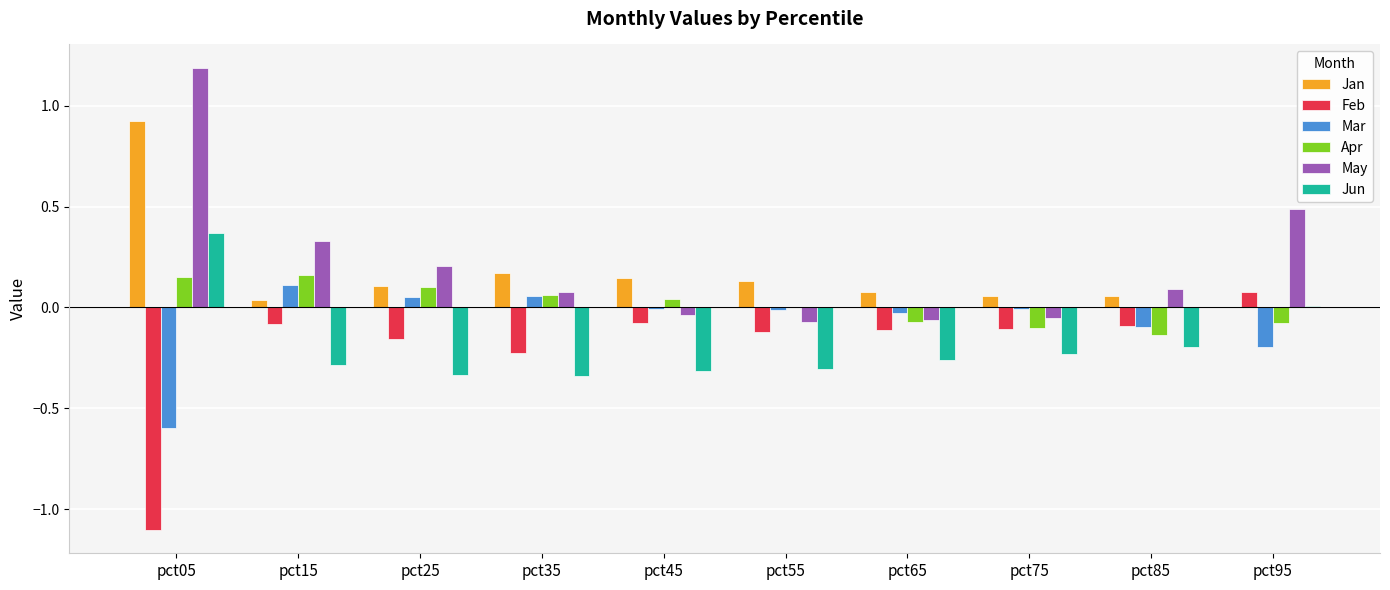

What is the sum of all Jan values?

1.7